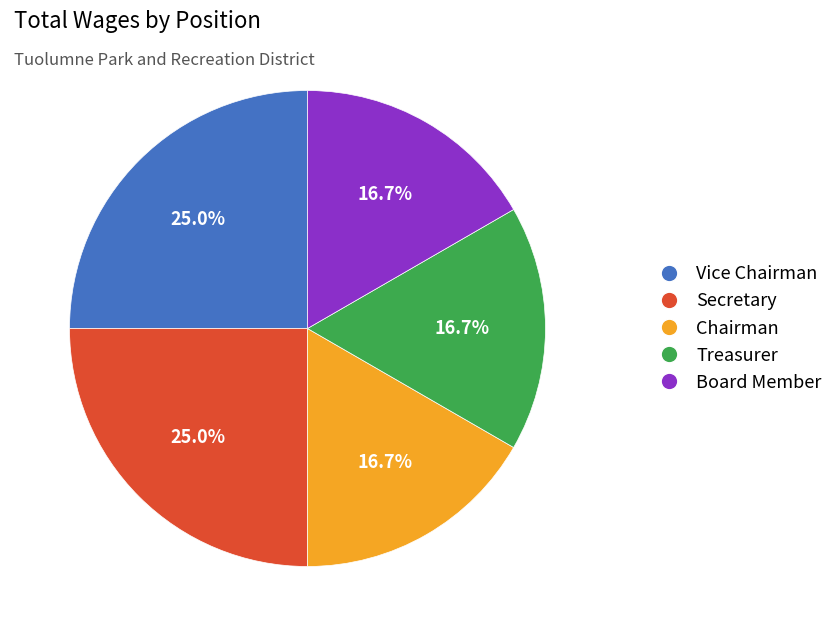

To the nearest percent, what is the combined percentage of Chairman and Vice Chairman?

42%